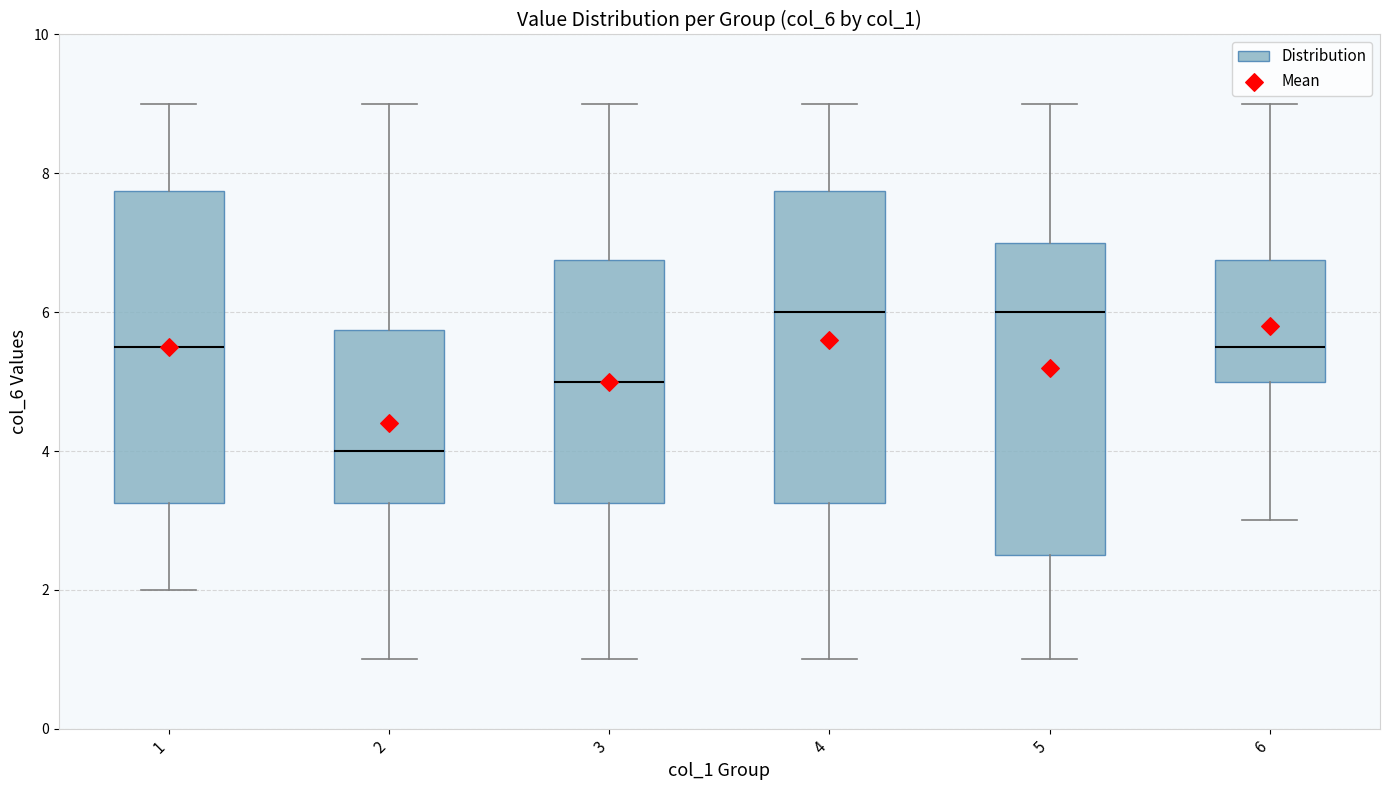

Which box has the lowest median line?

2